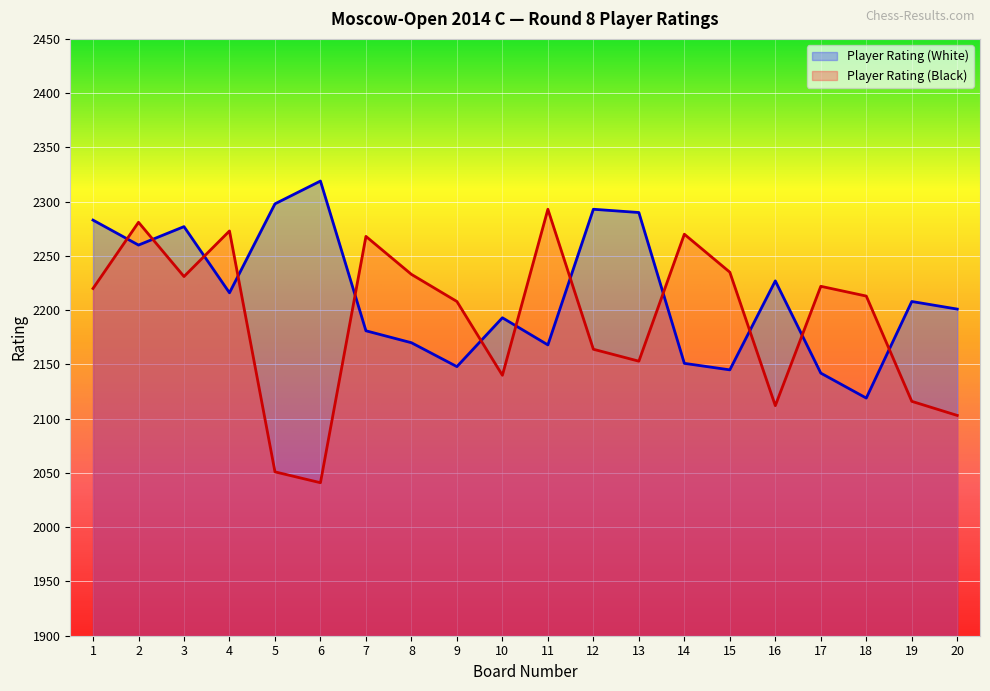

Is it true that Player Rating (Black) equals 1034 at 3?

False